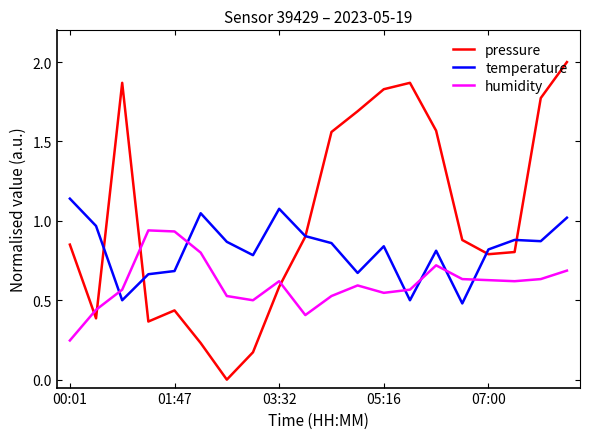

Which series has the widest spread of values?

pressure